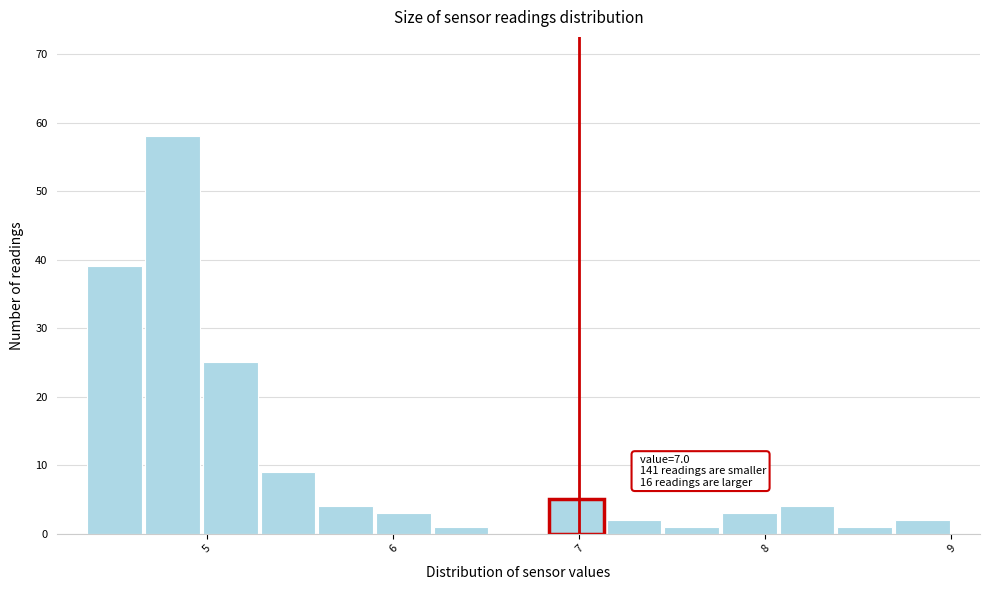

Read against the x-axis, roughly where is the centre of the tallest bar?

4.8